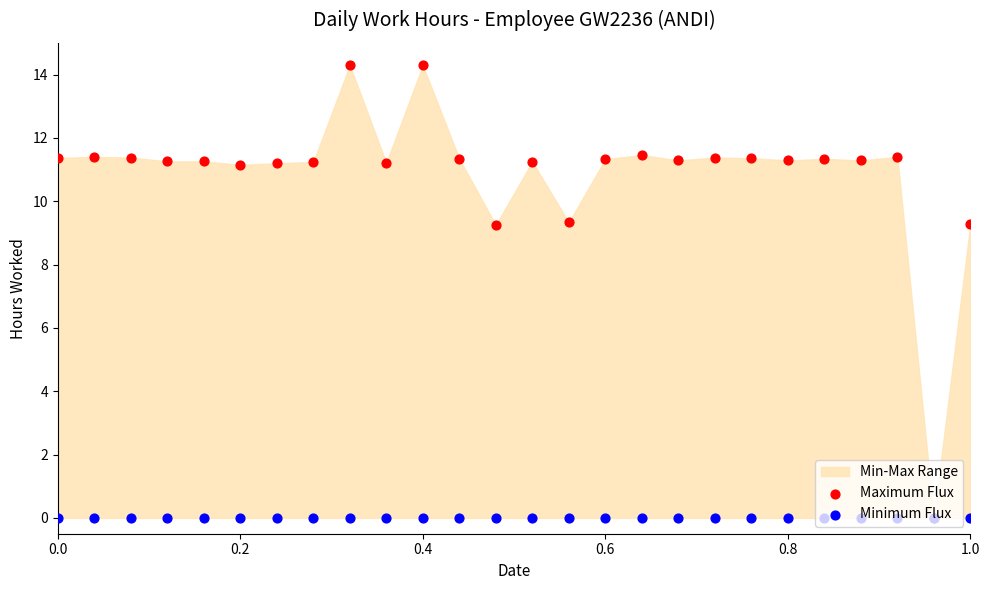

Which series has the widest spread of Y values?

Maximum Flux